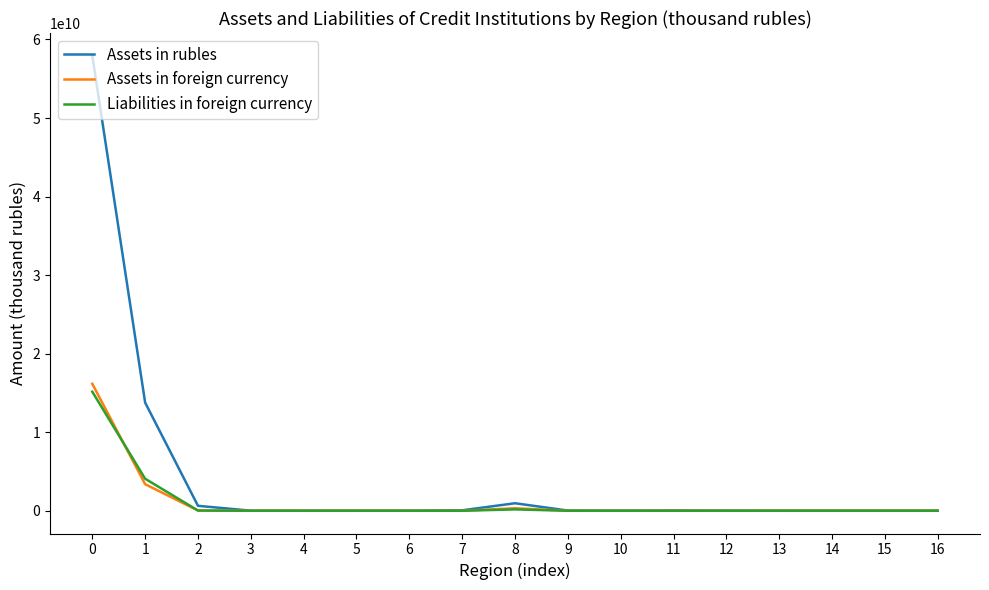

What is the difference between the second highest and minimum values in the Assets in foreign currency series?

3380359622